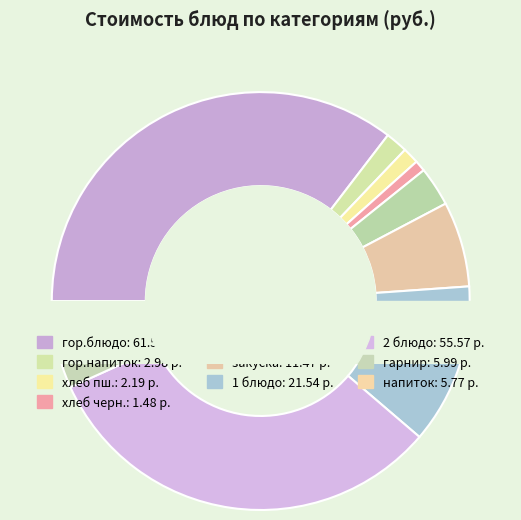

Does any single category account for the majority?

No